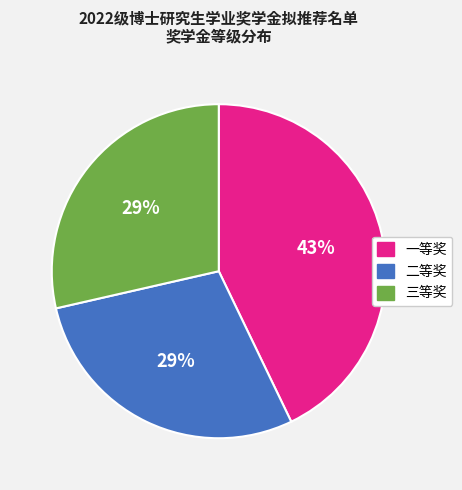

Does 二等奖 represent more than half of the total?

No